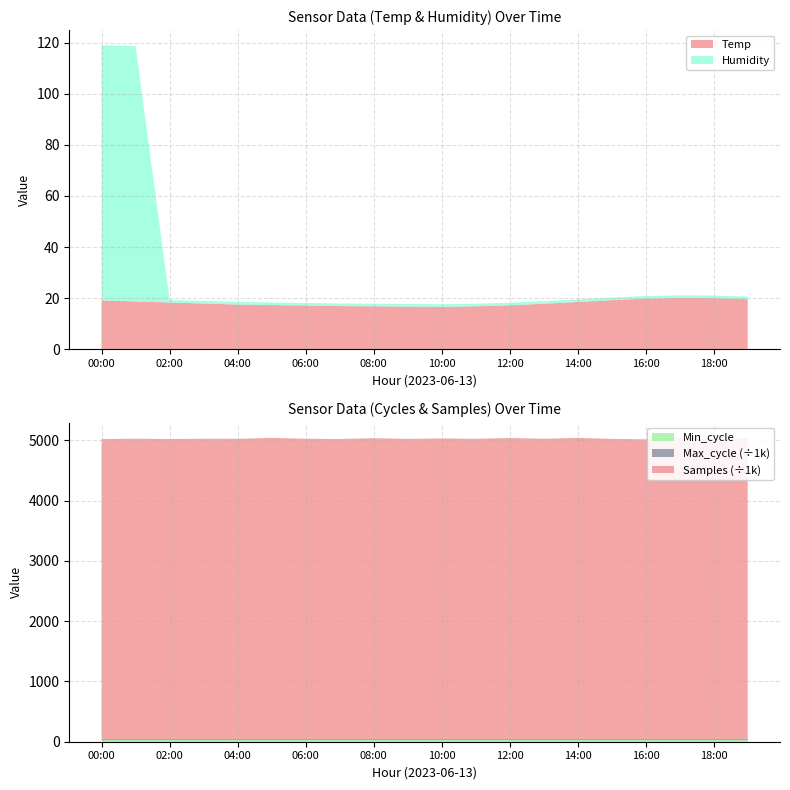

Reading left to right, extract all data points from this chart.

Temp: 00:00=19.1	01:00=18.7	02:00=18.3	03:00=17.9	04:00=17.5	05:00=17.3	06:00=17.1	07:00=16.9	08:00=16.8	09:00=16.7	10:00=16.6	11:00=16.8	12:00=17.2	13:00=17.8	14:00=18.5	15:00=19.2	16:00=19.8	17:00=20.1	18:00=20.0	19:00=19.6
Humidity: 00:00=99.9	01:00=99.9	02:00=1.0	03:00=1.0	04:00=1.0	05:00=1.0	06:00=1.0	07:00=1.0	08:00=1.0	09:00=1.0	10:00=1.0	11:00=1.0	12:00=1.0	13:00=1.0	14:00=1.0	15:00=1.0	16:00=1.0	17:00=1.0	18:00=1.0	19:00=1.0
Min_cycle: 00:00=28.0	01:00=28.0	02:00=28.0	03:00=28.0	04:00=28.0	05:00=28.0	06:00=28.0	07:00=28.0	08:00=28.0	09:00=28.0	10:00=28.0	11:00=28.0	12:00=28.0	13:00=28.0	14:00=28.0	15:00=28.0	16:00=28.0	17:00=28.0	18:00=28.0	19:00=28.0
Max_cycle: 00:00=20033.0	01:00=19958.0	02:00=19958.0	03:00=20218.0	04:00=20384.0	05:00=20072.0	06:00=20050.0	07:00=19960.0	08:00=20010.0	09:00=19930.0	10:00=20100.0	11:00=19950.0	12:00=20200.0	13:00=20100.0	14:00=19980.0	15:00=20050.0	16:00=20150.0	17:00=20000.0	18:00=19920.0	19:00=20300.0
Samples: 00:00=4976389.0	01:00=4979796.0	02:00=4976342.0	03:00=4979823.0	04:00=4978821.0	05:00=4994971.0	06:00=4980000.0	07:00=4976000.0	08:00=4990000.0	09:00=4978000.0	10:00=4985000.0	11:00=4979000.0	12:00=4993000.0	13:00=4980000.0	14:00=4995000.0	15:00=4978000.0	16:00=4970000.0	17:00=4996000.0	18:00=4980000.0	19:00=4994000.0